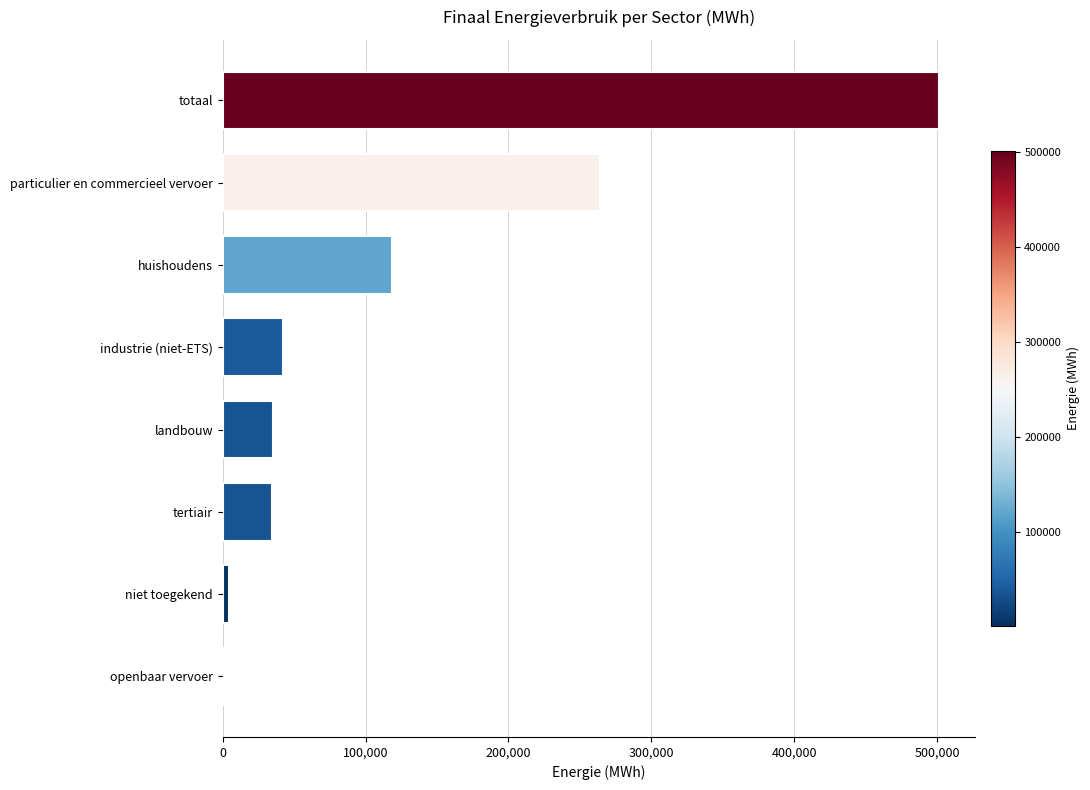

What is the sum of the values at particulier en commercieel vervoer and huishoudens?

383124.6